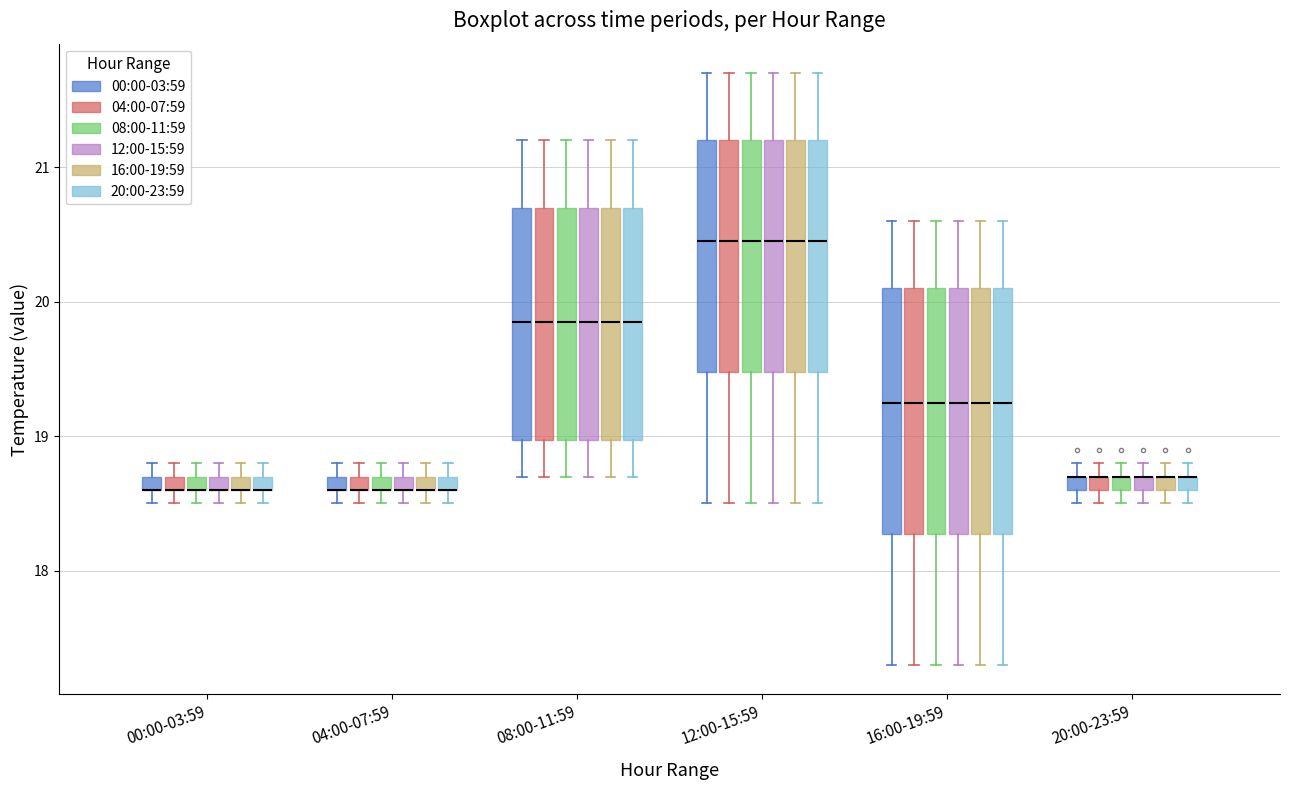

Where does the upper whisker of the box for 12:00-15:59 (12:00-15:59) end on the y-axis? The values are not printed on the chart, so give them approximately, as read against the axis.

21.7